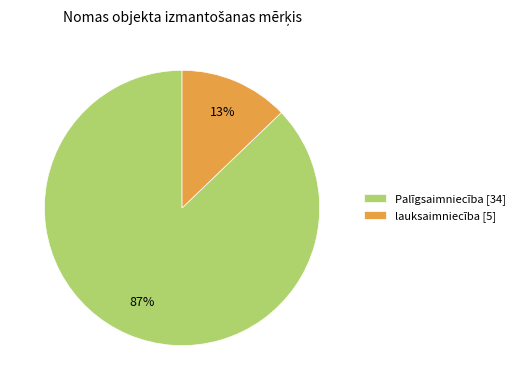

Between lauksaimniecība [5] and Palīgsaimniecība [34], which is larger?

Palīgsaimniecība [34]